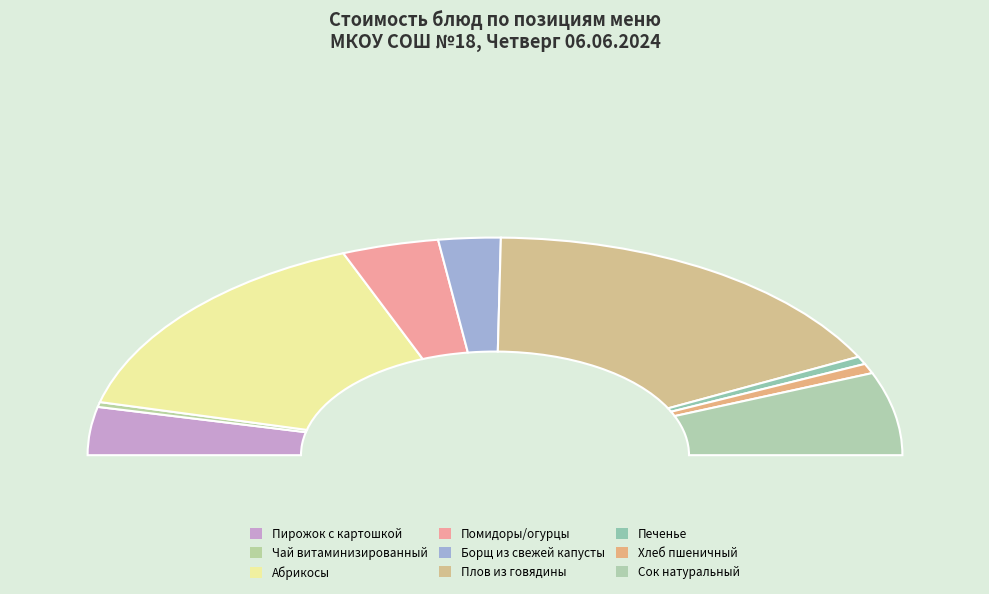

Rank the categories by value from lowest to highest.

Чай витаминизированный, Печенье, Хлеб пшеничный, Борщ из свежей капусты, Пирожок с картошкой, Помидоры/огурцы, Сок натуральный, Абрикосы, Плов из говядины